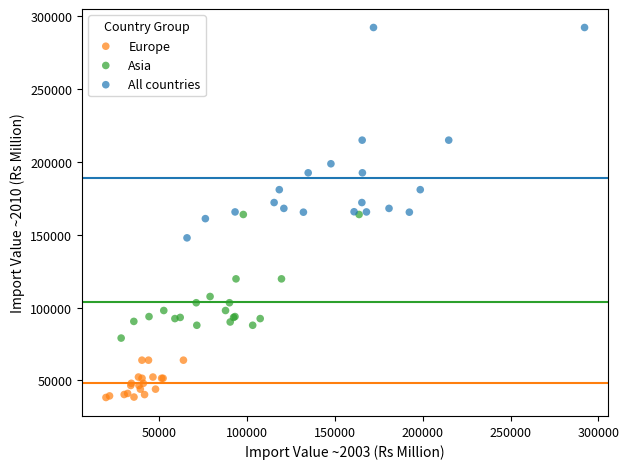

Which series has the largest Y range (max minus min)?

All countries